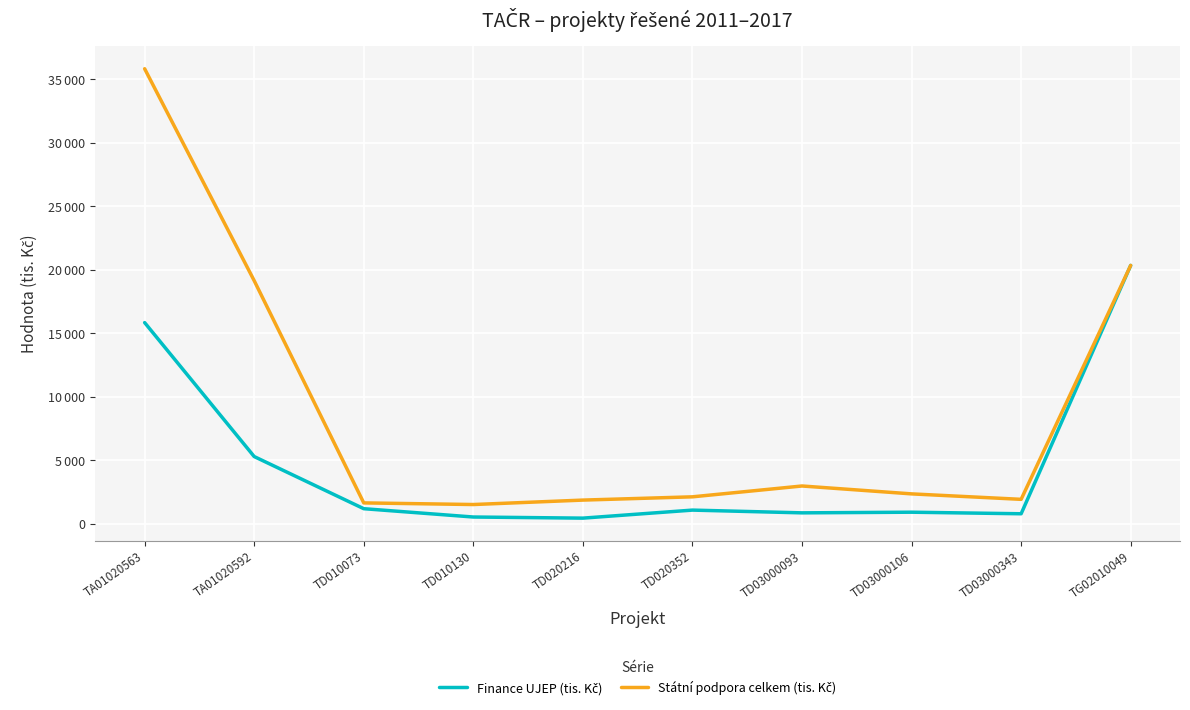

Reading left to right, transcribe all the data shown in this chart.

Finance UJEP (tis. Kč): 15850	5306	1203	548	460	1092	876	927	804	20352
Státní podpora celkem (tis. Kč): 35831	19148	1659	1531	1880	2137	2990	2369	1939	20352